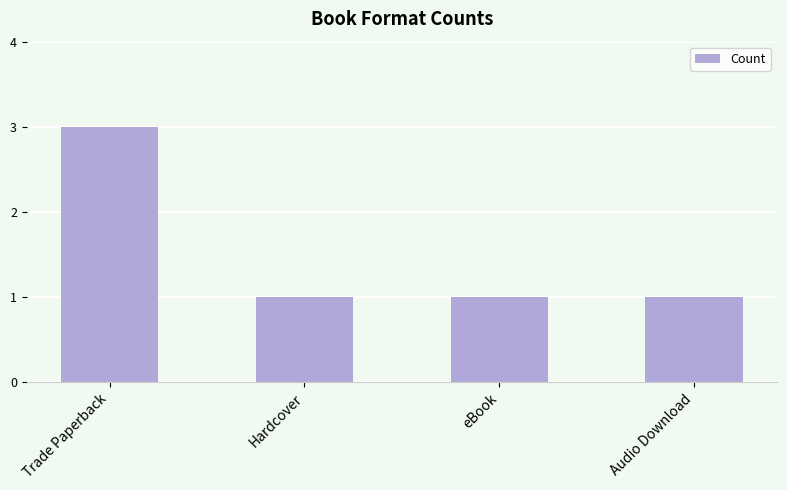

What is the minimum value shown in the chart?

1